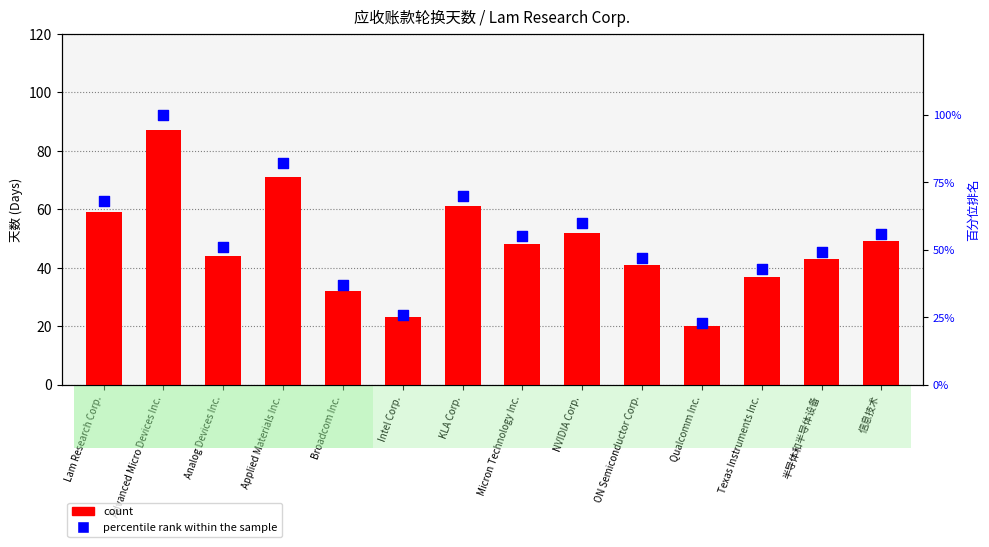

What are all the series names shown in the legend?

count, percentile rank within the sample